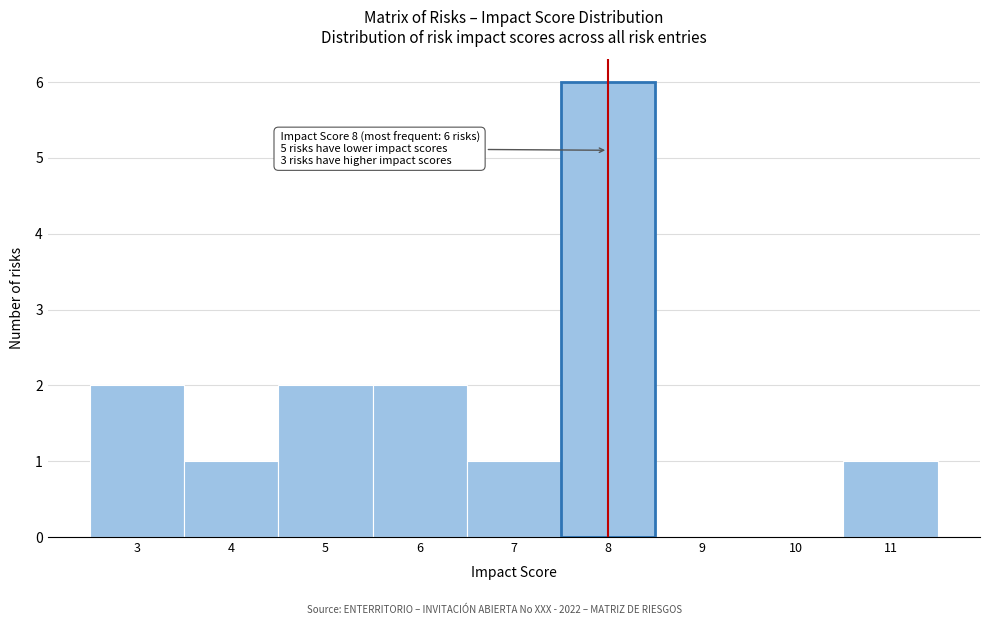

Over which range of the x-axis is the bar tallest?

7.5 to 8.5